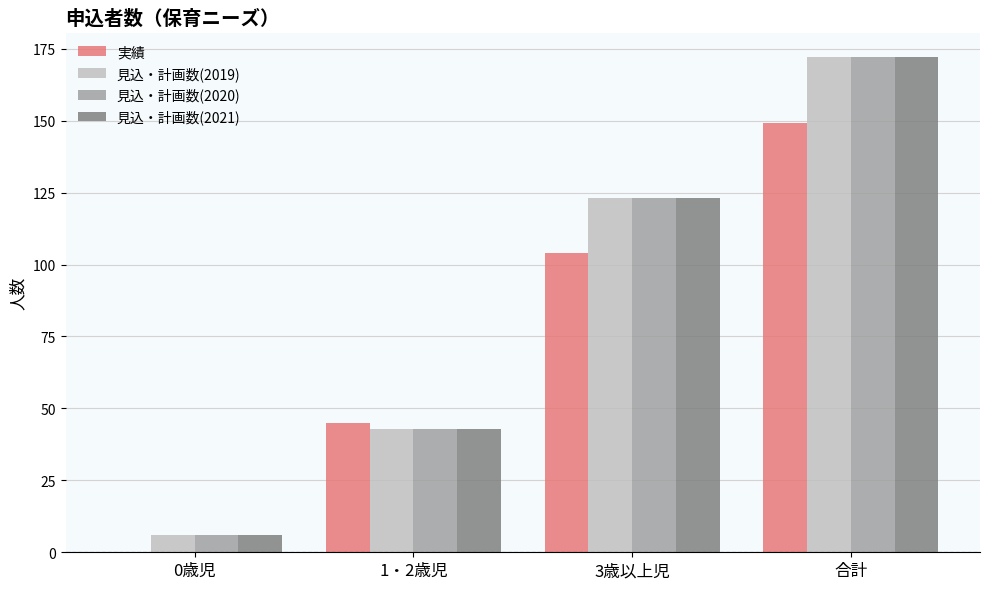

What are all the series names shown in the legend?

実績, 見込・計画数(2019), 見込・計画数(2020), 見込・計画数(2021)